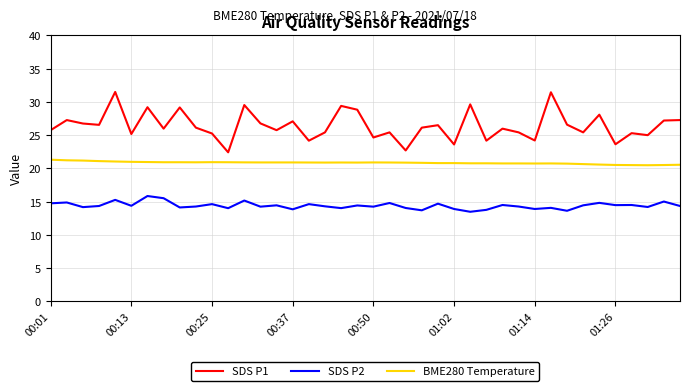

What is the lowest value of the BME280 Temperature series?

20.5